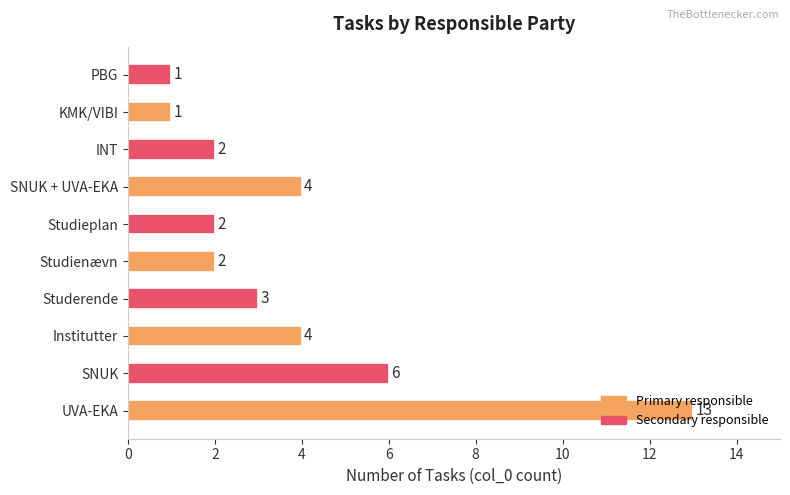

True or false: the data shows 2 at INT.

True